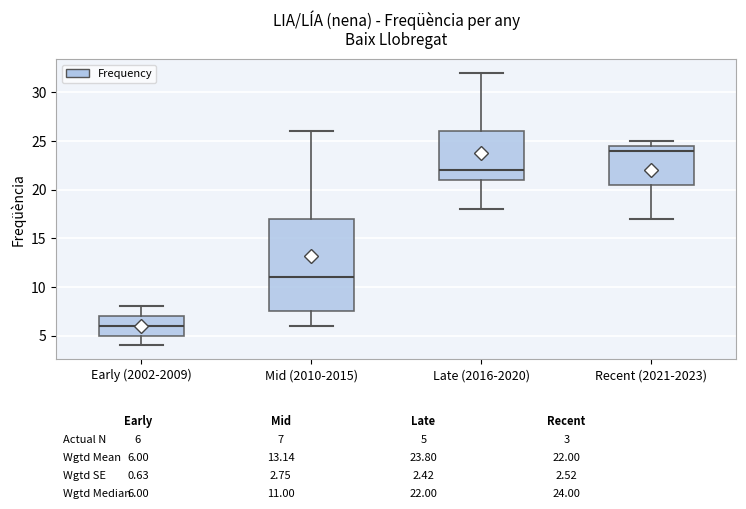

Which box has the lowest median line?

Early (2002-2009)